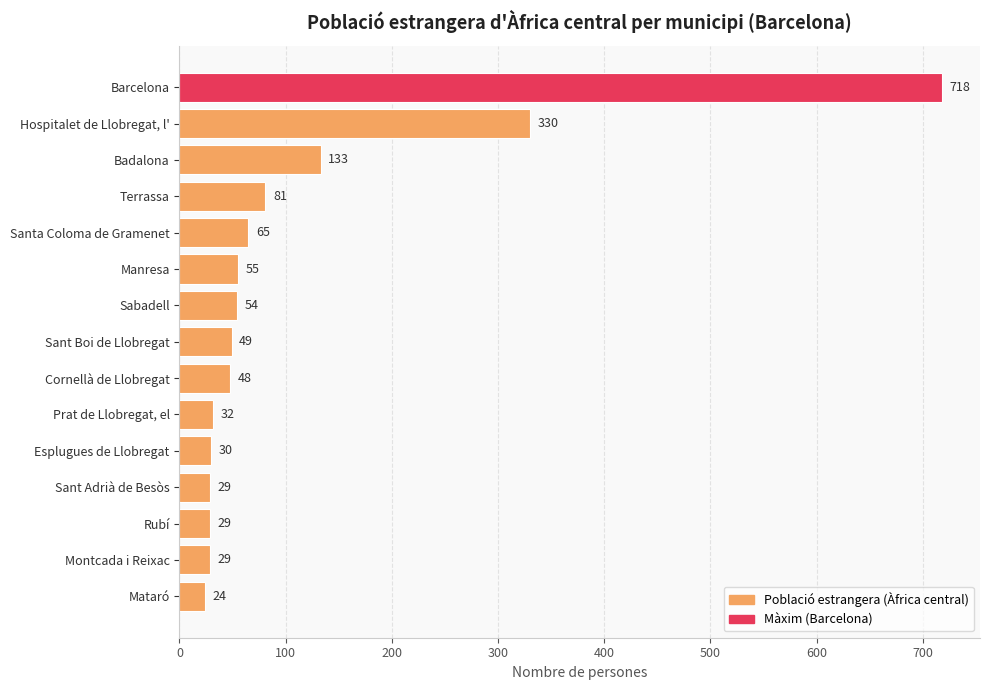

How many bars are there in total?

15